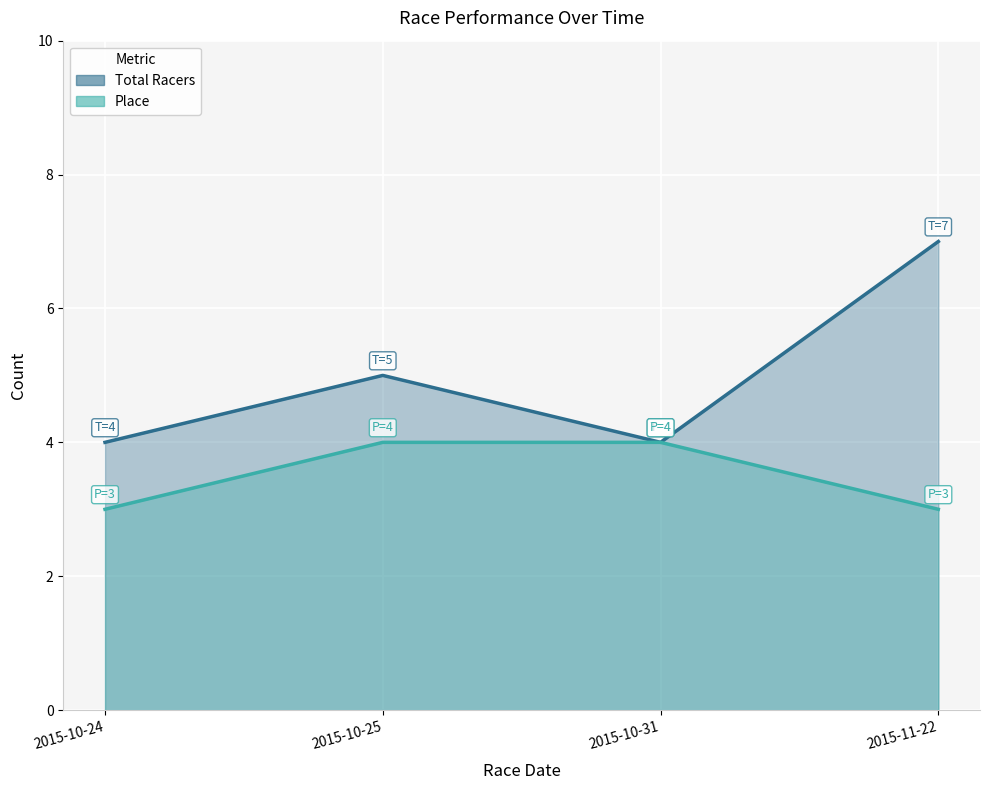

True or false: Place_line and Total Racers_line cross at least once.

False